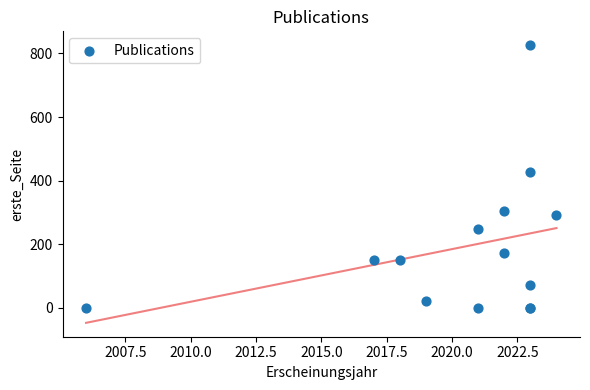

What Y value in the scatter plot is closest to 413?

427